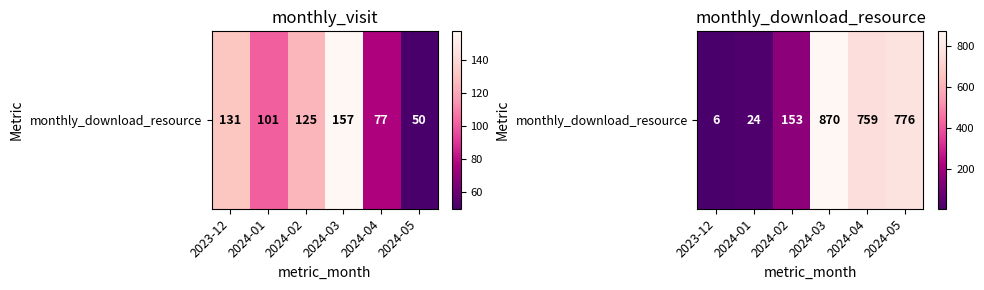

List the labels in order of value, smallest first.

2023-12, 2024-01, 2024-02, 2024-04, 2024-05, 2024-03